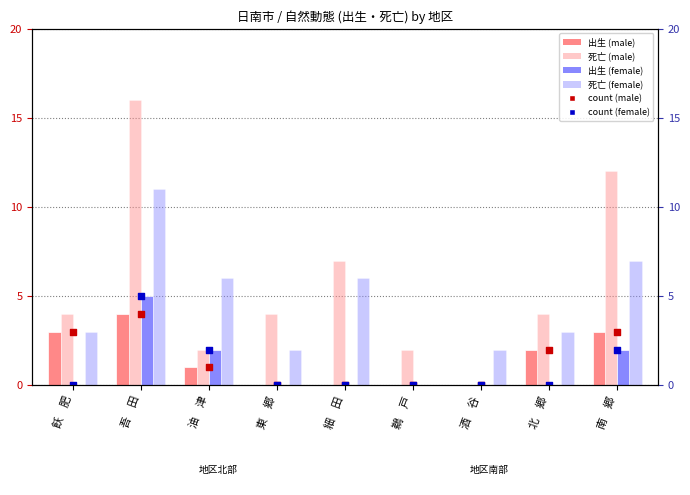

At which category is the sum across all series the highest?

吾　田